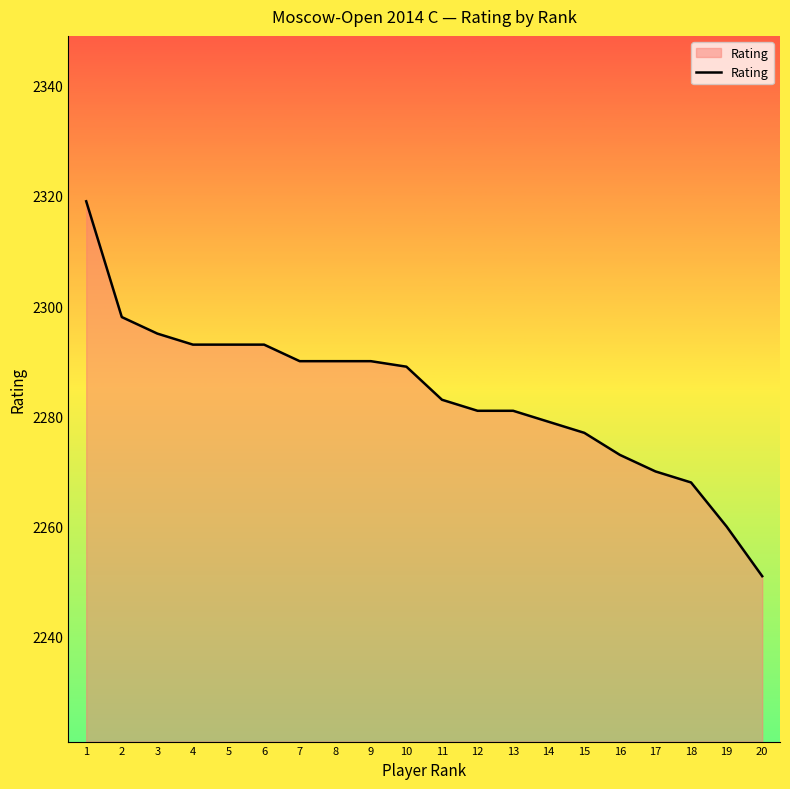

Reading left to right, list all the values displayed in this chart.

2319	2298	2295	2293	2293	2293	2290	2290	2290	2289	2283	2281	2281	2279	2277	2273	2270	2268	2260	2251